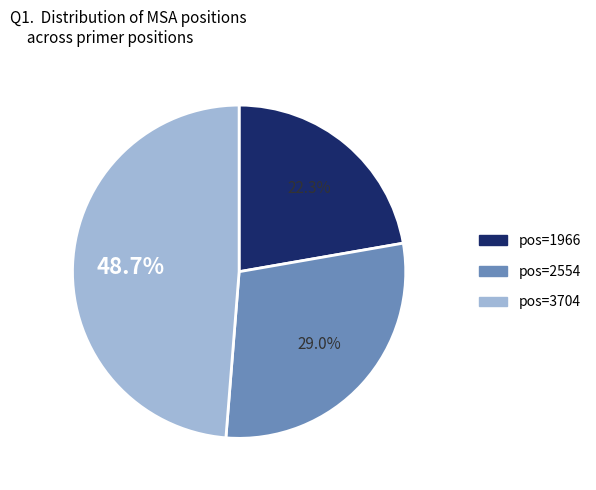

Does any single category account for the majority?

No